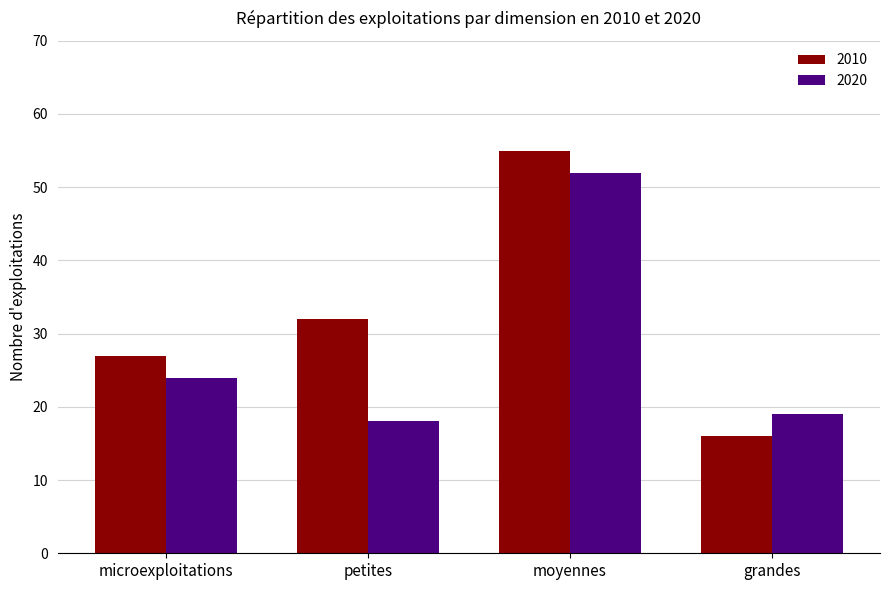

What is the maximum value for 2020?

52